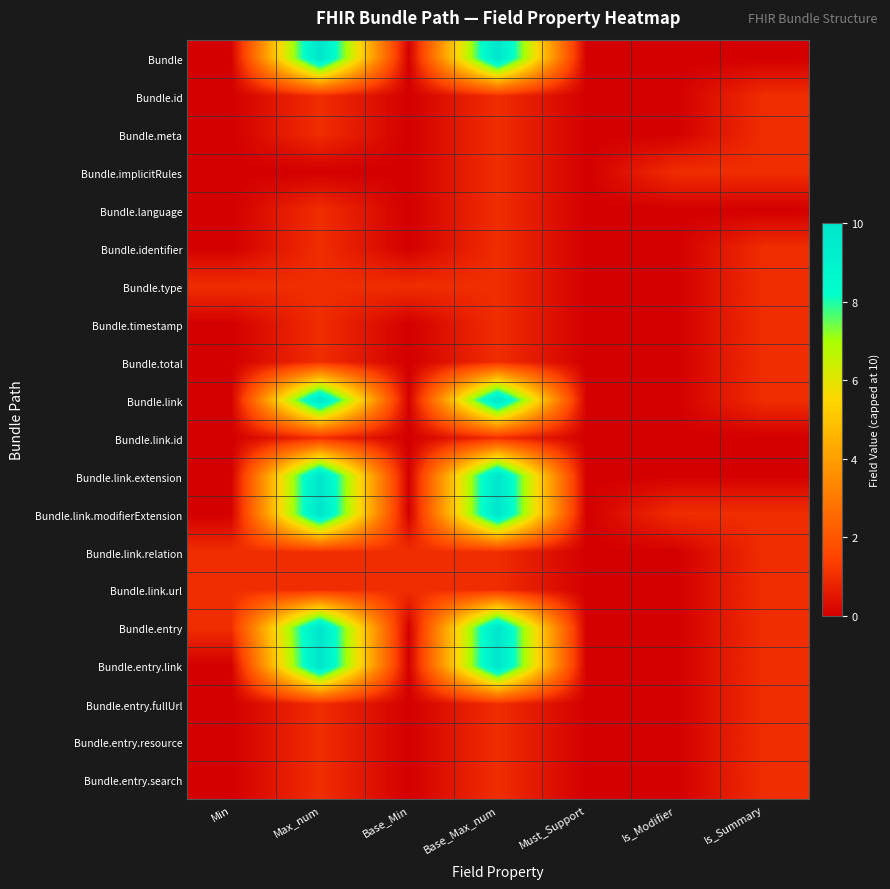

Reading left to right, extract all data points from this chart.

Bundle: Min=0	Max_num=10	Base_Min=0	Base_Max_num=10	Must_Support=0	Is_Modifier=0	Is_Summary=0
Bundle.id: Min=0	Max_num=1	Base_Min=0	Base_Max_num=1	Must_Support=0	Is_Modifier=0	Is_Summary=1
Bundle.meta: Min=0	Max_num=1	Base_Min=0	Base_Max_num=1	Must_Support=0	Is_Modifier=0	Is_Summary=1
Bundle.implicitRules: Min=0	Max_num=0	Base_Min=0	Base_Max_num=1	Must_Support=0	Is_Modifier=1	Is_Summary=1
Bundle.language: Min=0	Max_num=1	Base_Min=0	Base_Max_num=1	Must_Support=0	Is_Modifier=0	Is_Summary=0
Bundle.identifier: Min=0	Max_num=1	Base_Min=0	Base_Max_num=1	Must_Support=0	Is_Modifier=0	Is_Summary=1
Bundle.type: Min=1	Max_num=1	Base_Min=1	Base_Max_num=1	Must_Support=0	Is_Modifier=0	Is_Summary=1
Bundle.timestamp: Min=0	Max_num=1	Base_Min=0	Base_Max_num=1	Must_Support=0	Is_Modifier=0	Is_Summary=1
Bundle.total: Min=0	Max_num=1	Base_Min=0	Base_Max_num=1	Must_Support=0	Is_Modifier=0	Is_Summary=1
Bundle.link: Min=0	Max_num=10	Base_Min=0	Base_Max_num=10	Must_Support=0	Is_Modifier=0	Is_Summary=1
Bundle.link.id: Min=0	Max_num=1	Base_Min=0	Base_Max_num=1	Must_Support=0	Is_Modifier=0	Is_Summary=0
Bundle.link.extension: Min=0	Max_num=10	Base_Min=0	Base_Max_num=10	Must_Support=0	Is_Modifier=0	Is_Summary=0
Bundle.link.modifierExtension: Min=0	Max_num=10	Base_Min=0	Base_Max_num=10	Must_Support=0	Is_Modifier=1	Is_Summary=1
Bundle.link.relation: Min=1	Max_num=1	Base_Min=1	Base_Max_num=1	Must_Support=0	Is_Modifier=0	Is_Summary=1
Bundle.link.url: Min=1	Max_num=1	Base_Min=1	Base_Max_num=1	Must_Support=0	Is_Modifier=0	Is_Summary=1
Bundle.entry: Min=1	Max_num=10	Base_Min=0	Base_Max_num=10	Must_Support=0	Is_Modifier=0	Is_Summary=1
Bundle.entry.link: Min=0	Max_num=10	Base_Min=0	Base_Max_num=10	Must_Support=0	Is_Modifier=0	Is_Summary=1
Bundle.entry.fullUrl: Min=0	Max_num=1	Base_Min=0	Base_Max_num=1	Must_Support=0	Is_Modifier=0	Is_Summary=1
Bundle.entry.resource: Min=0	Max_num=1	Base_Min=0	Base_Max_num=1	Must_Support=0	Is_Modifier=0	Is_Summary=1
Bundle.entry.search: Min=0	Max_num=1	Base_Min=0	Base_Max_num=1	Must_Support=0	Is_Modifier=0	Is_Summary=1